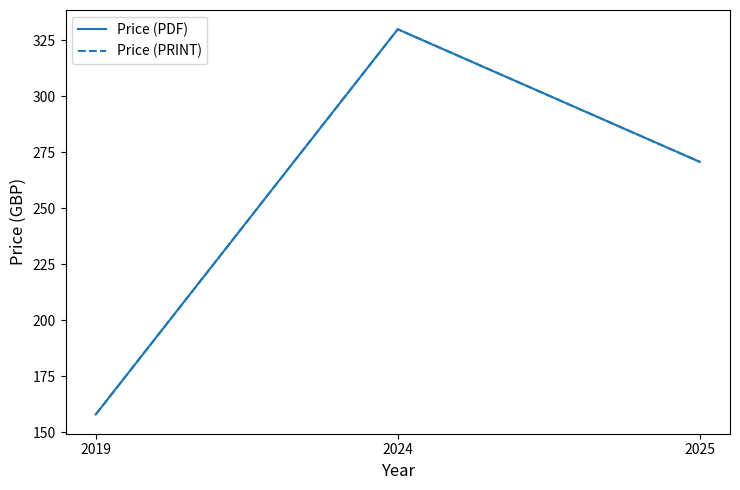

At which label is Price (PRINT) closest to 244?

2025